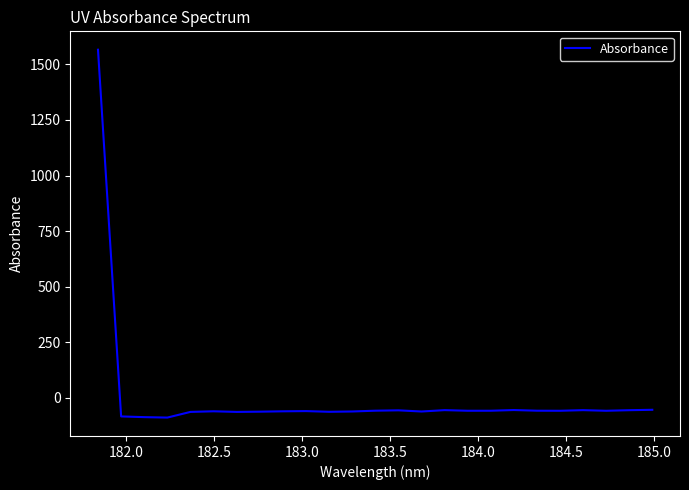

What is the smallest value displayed?

-88.2